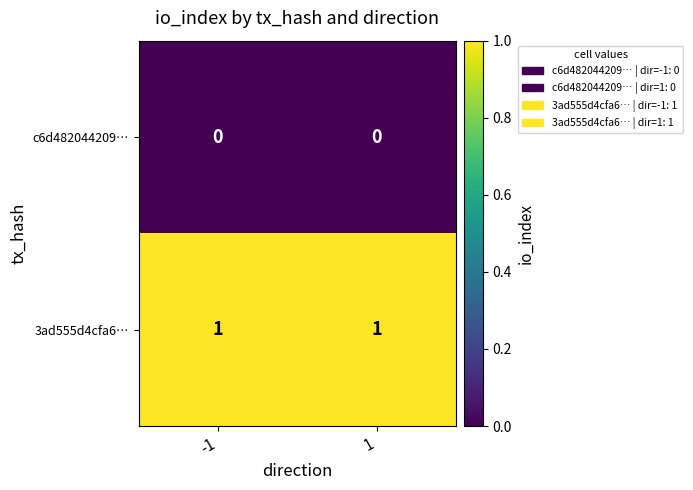

Rank the series by their maximum value, from highest to lowest.

3ad555d4cfa6…, c6d482044209…